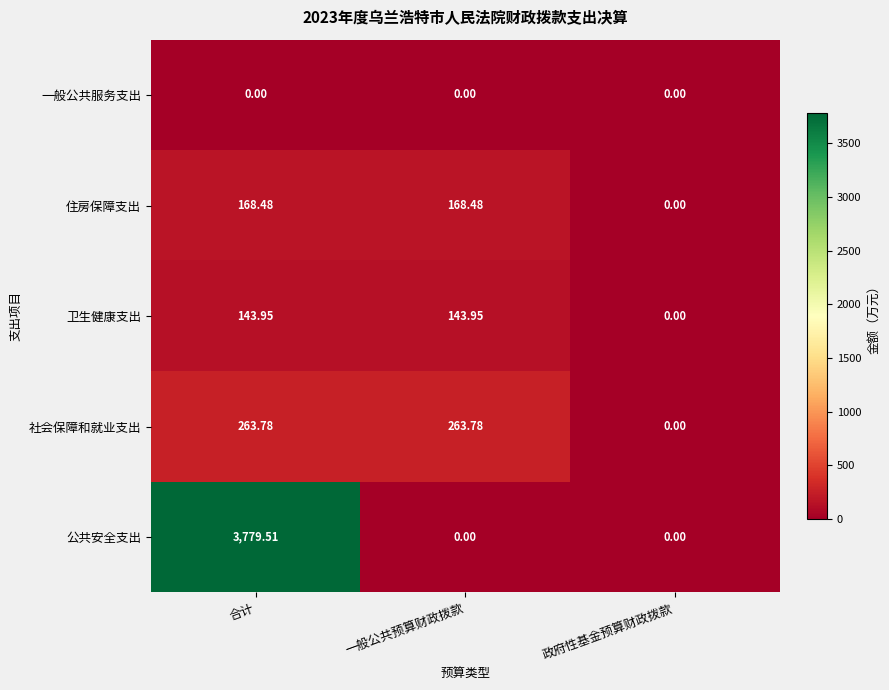

Which series has the widest spread of values?

公共安全支出